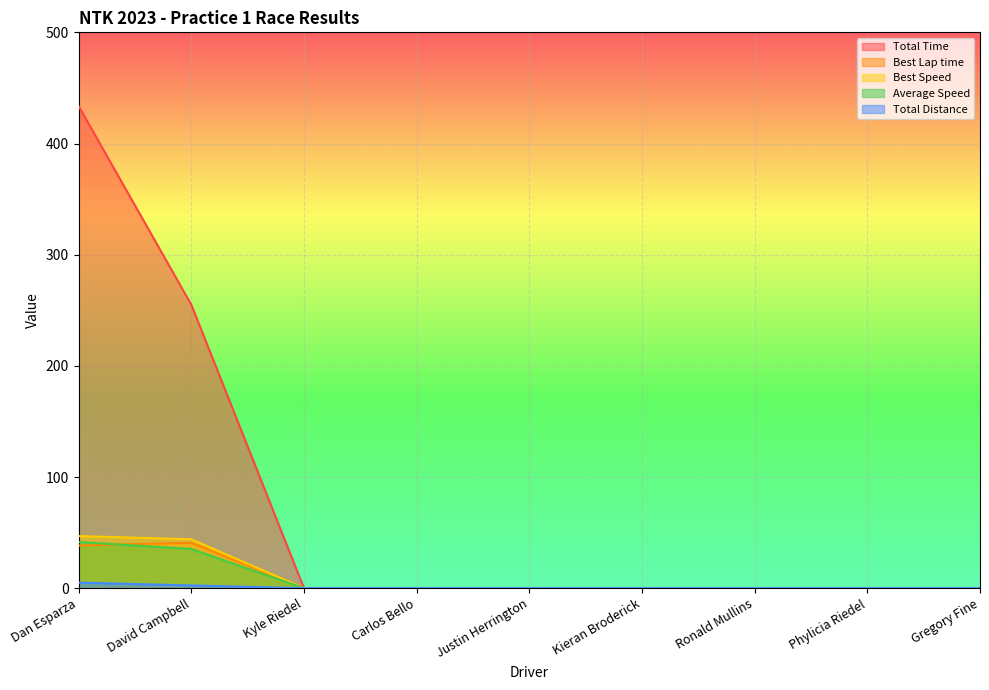

Rank the categories by Average Speed value from highest to lowest.

Dan Esparza, David Campbell, Kyle Riedel, Carlos Bello, Justin Herrington, Kieran Broderick, Ronald Mullins, Phylicia Riedel, Gregory Fine